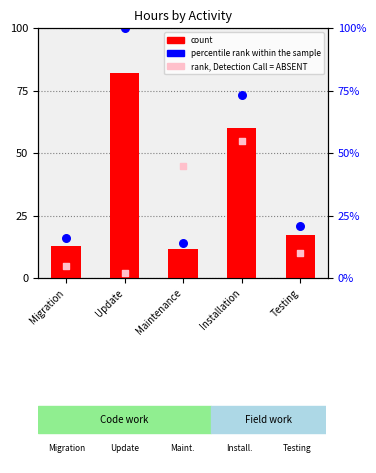

Which series has the largest total across all categories?

percentile rank within the sample